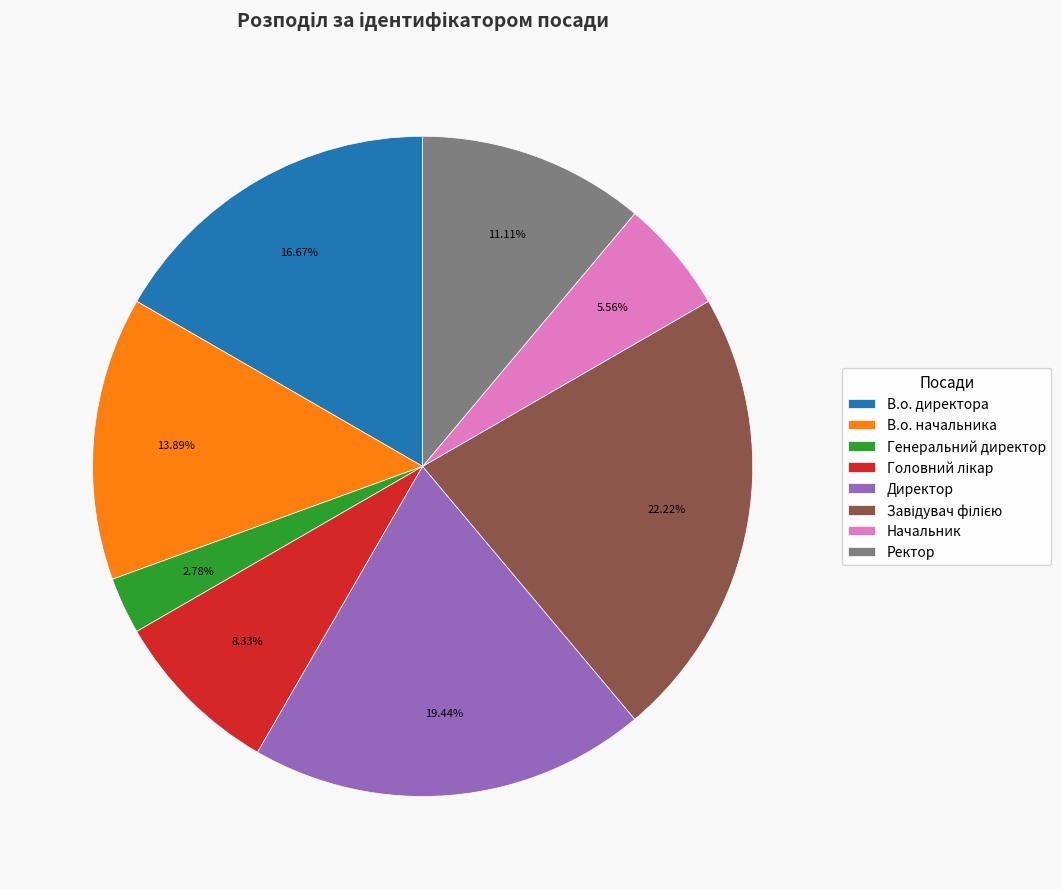

To the nearest percent, what is the average slice percentage?

12%